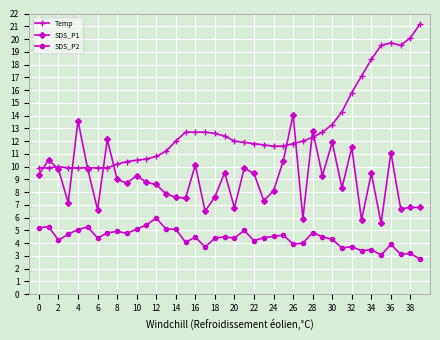

List the series in order of their peak value, highest first.

Temp, SDS_P1, SDS_P2